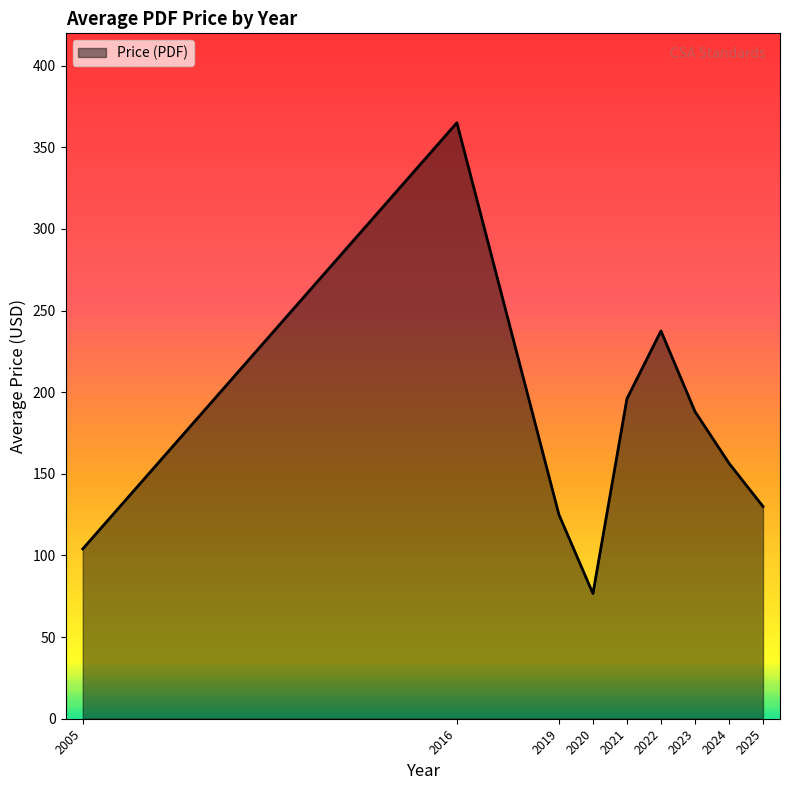

The value at 2024 is 278.1. True or false?

False